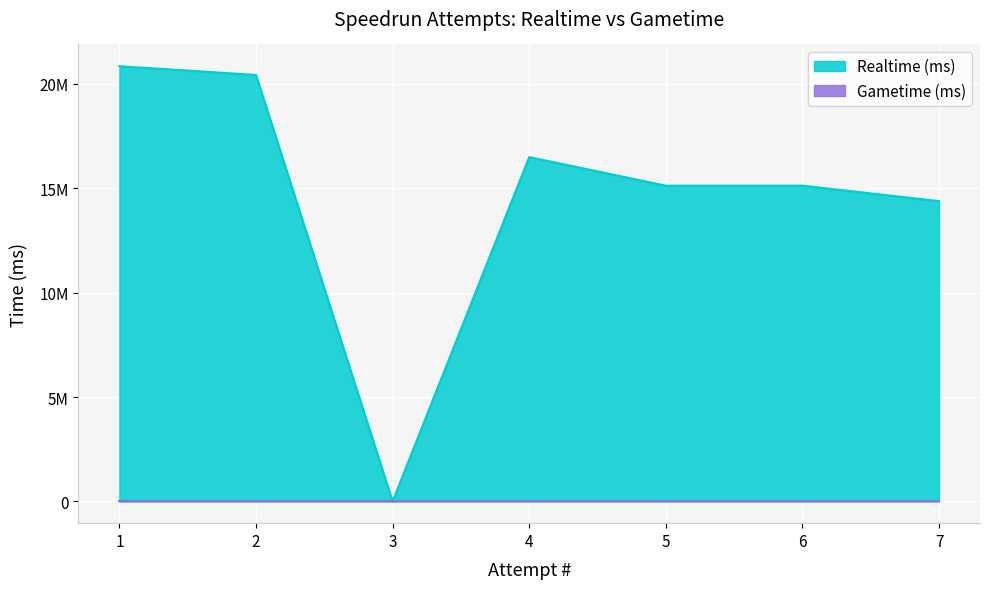

What is the maximum value shown in the chart?

20852358